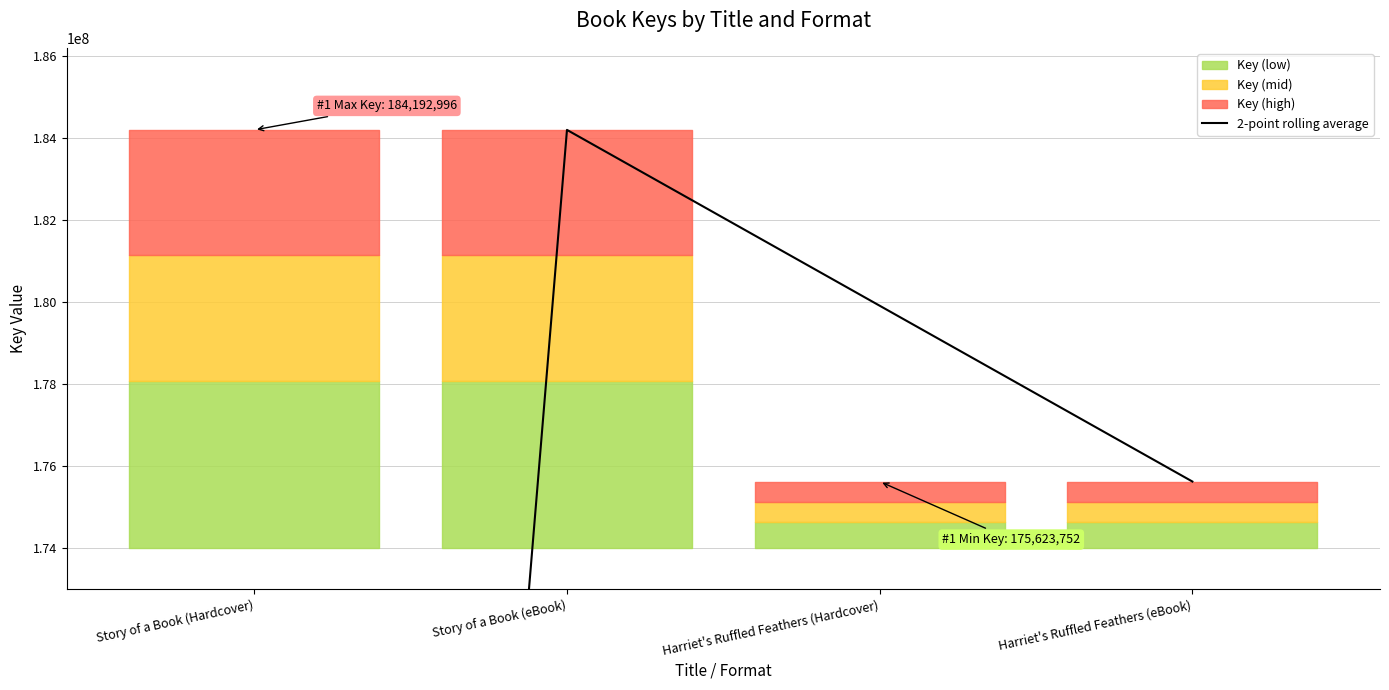

How many values are below 179908374?

2